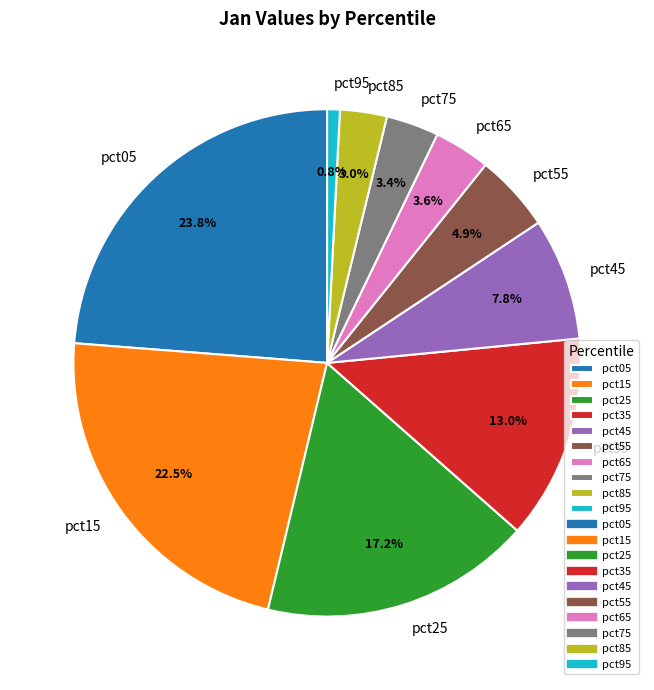

What is the largest slice in the pie chart?

pct05